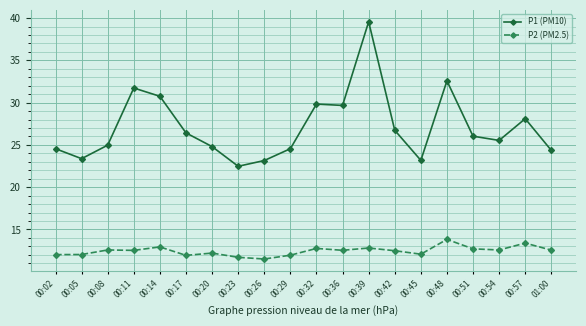

What are all the series names shown in the legend?

P1 (PM10), P2 (PM2.5)